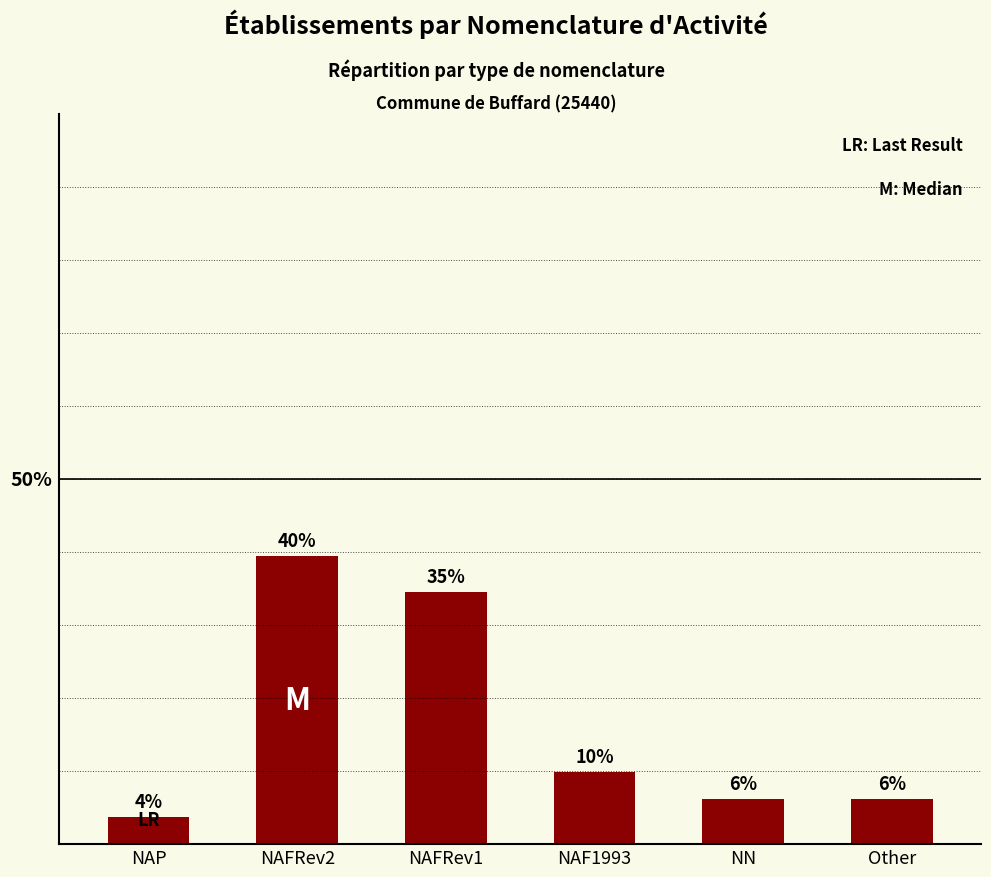

What is the sum of the values at NAP and Other?

9.9